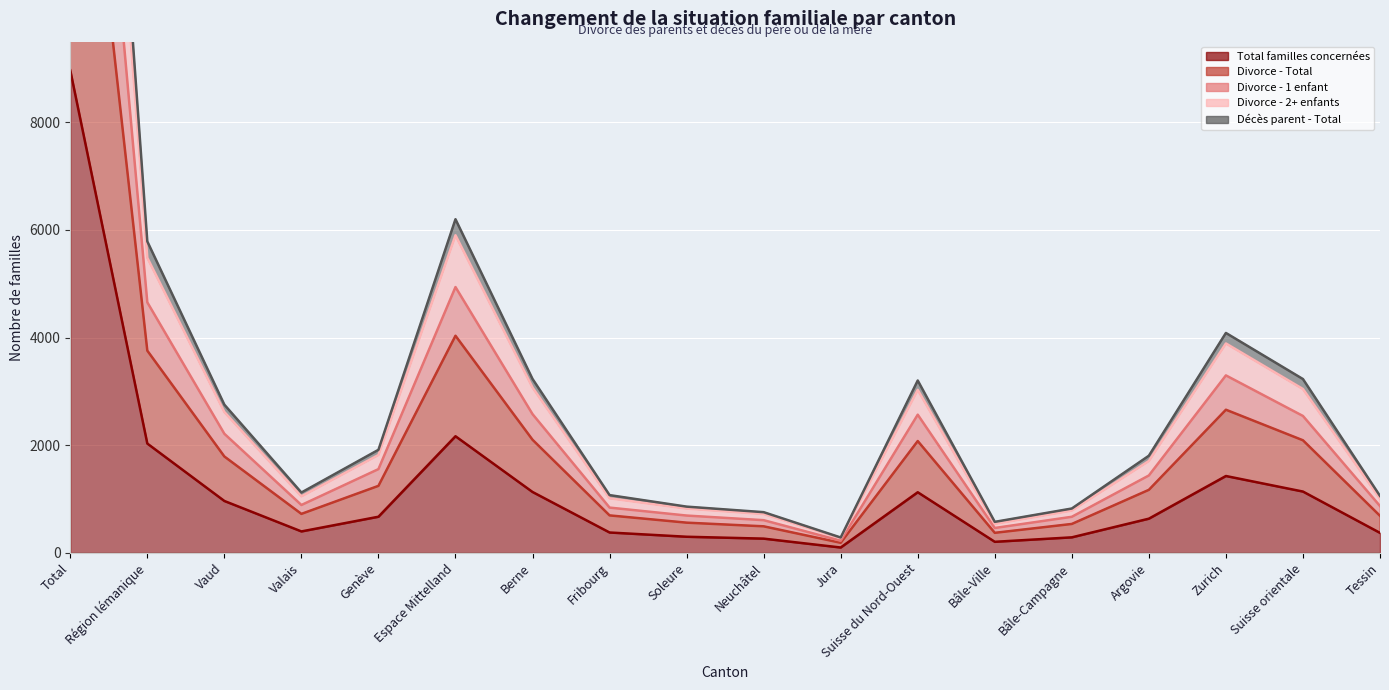

How many lines are shown in the chart?

5